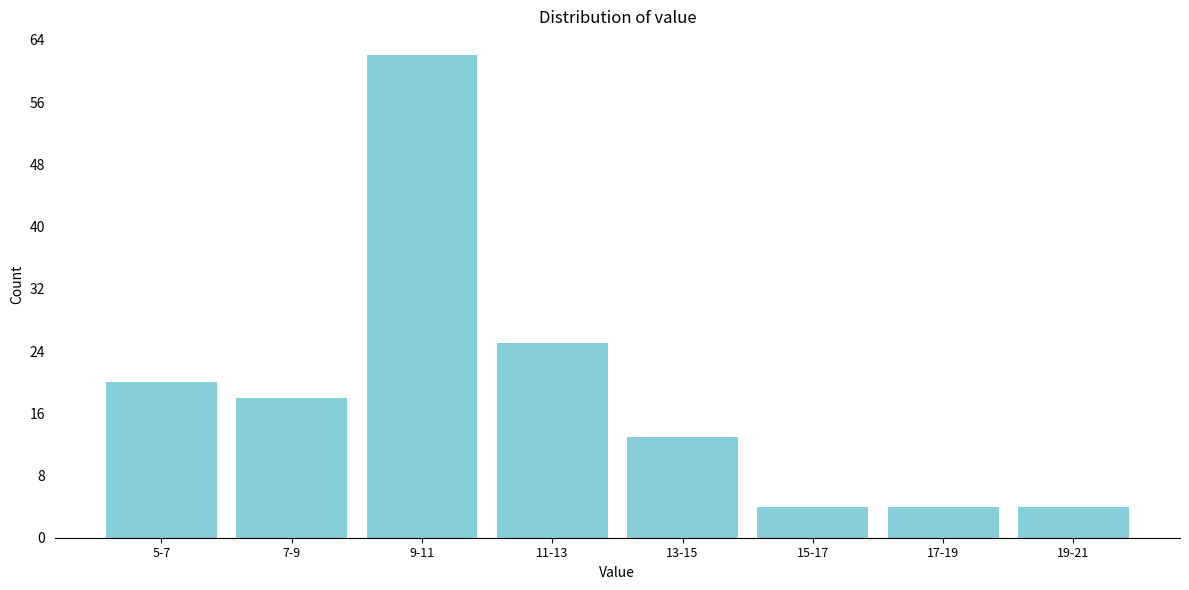

Reading left to right, extract all data points from this chart.

5-7=20	7-9=18	9-11=62	11-13=25	13-15=13	15-17=4	17-19=4	19-21=4